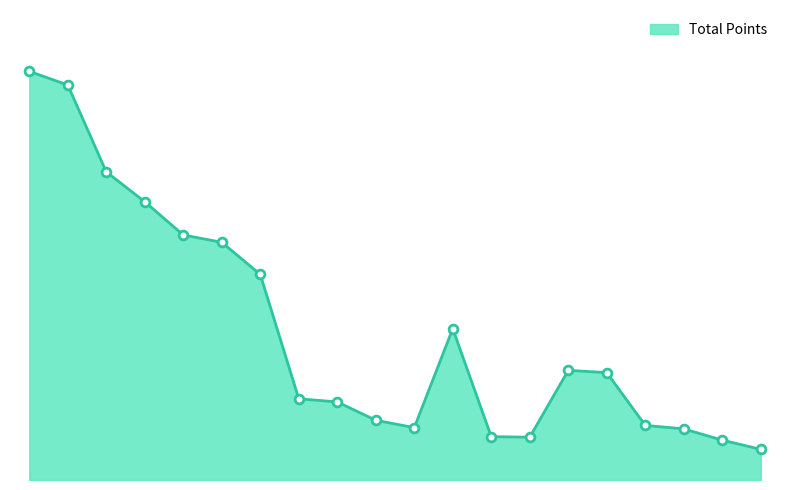

Is this an area chart (filled region under the line)?

Yes